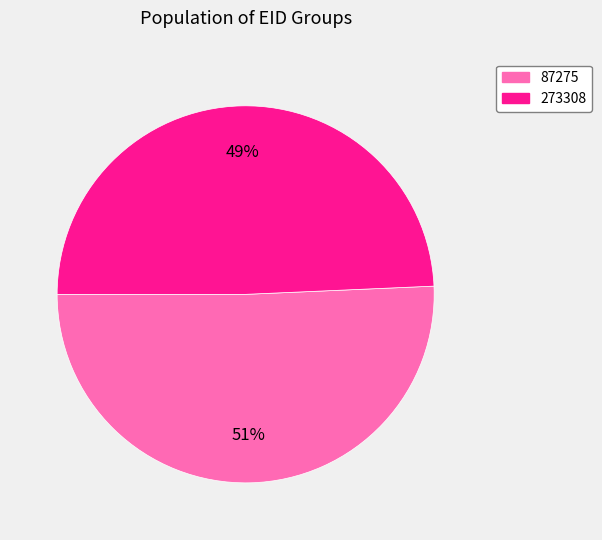

The 87275 slice represents 60% of the pie. True or false?

False